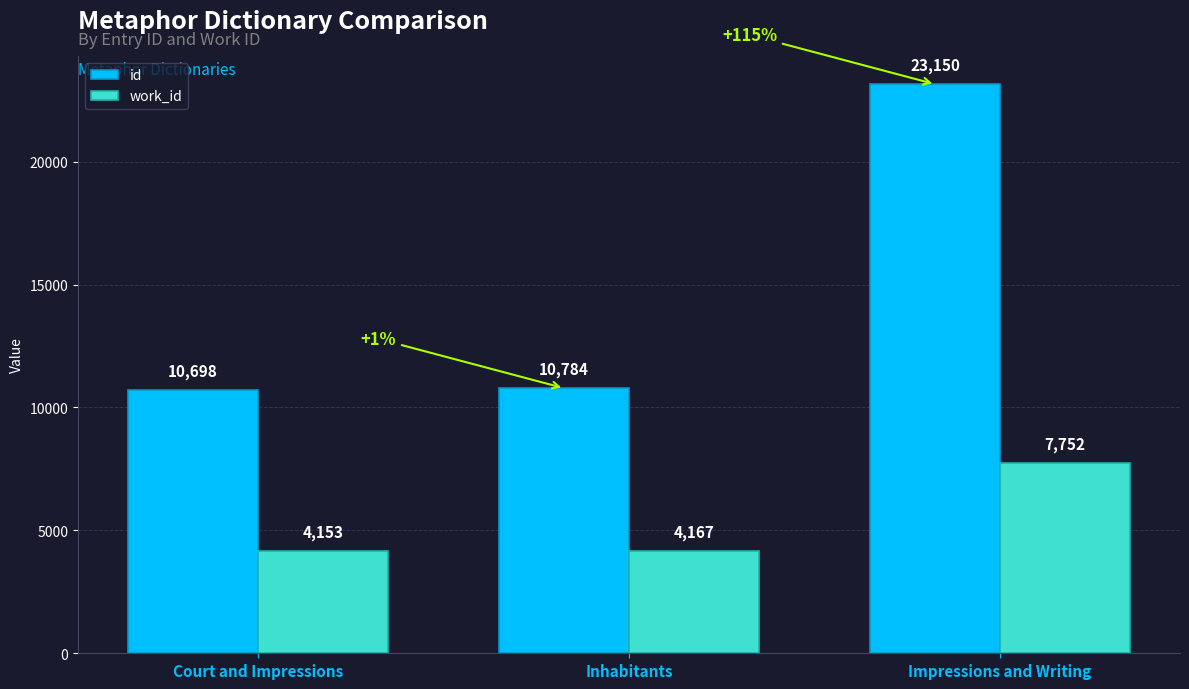

Rank the series by their maximum value, from highest to lowest.

id, work_id